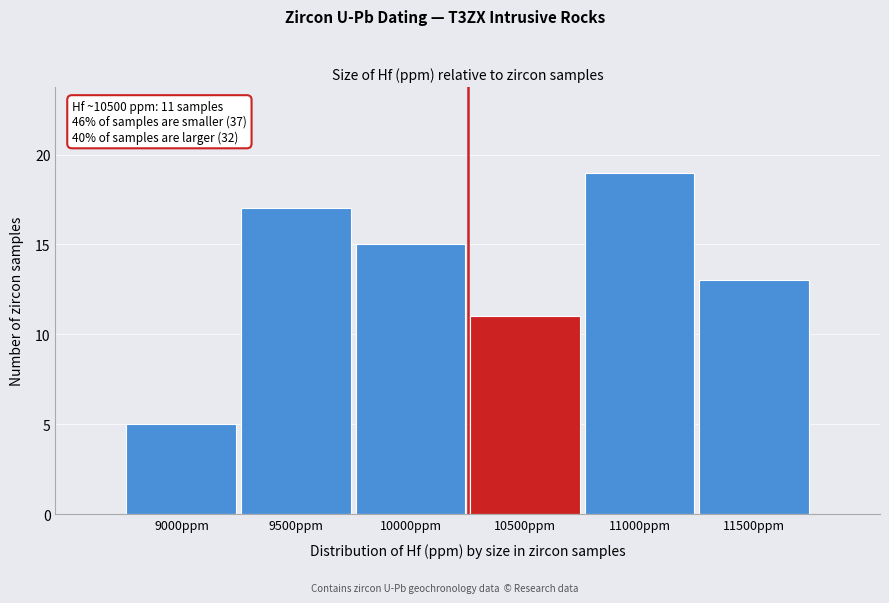

Reading right to left, what are all the values shown in this chart?

13	19	11	15	17	5